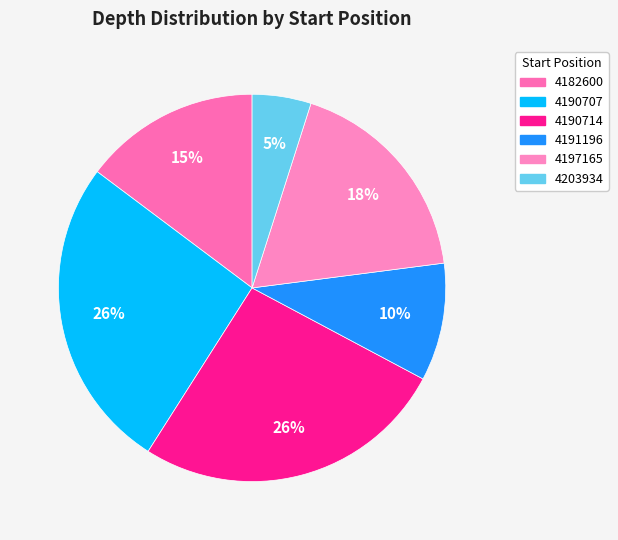

Count the number of slices in the pie.

6